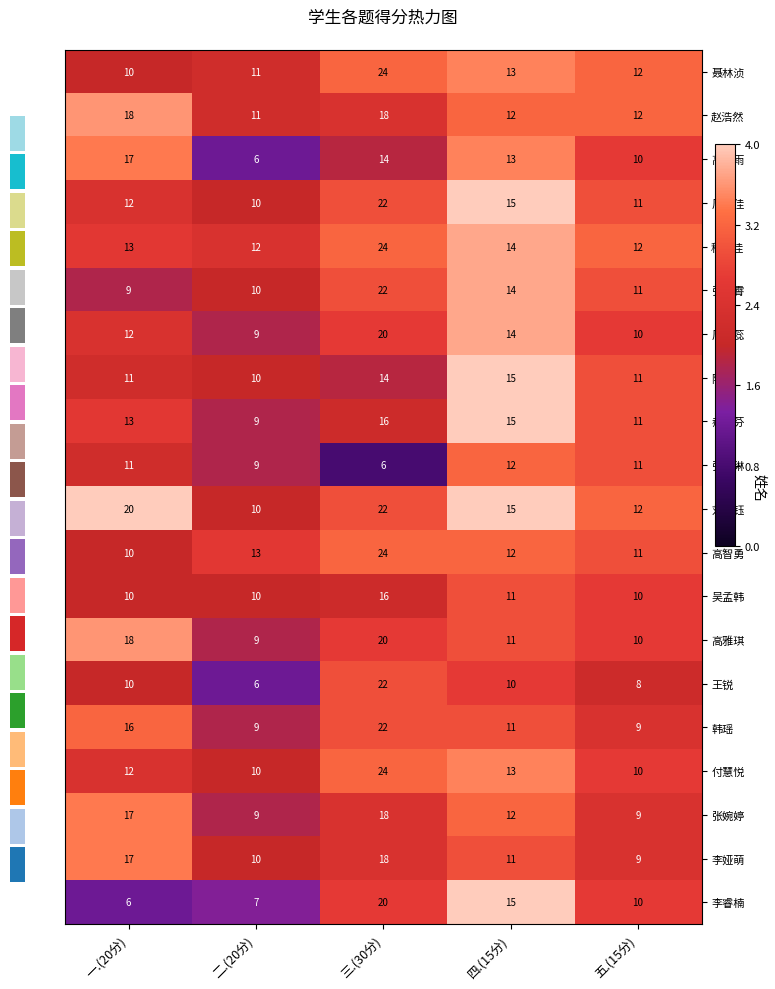

What is the difference between the maximum and second lowest values in the 周文佳 series?

11